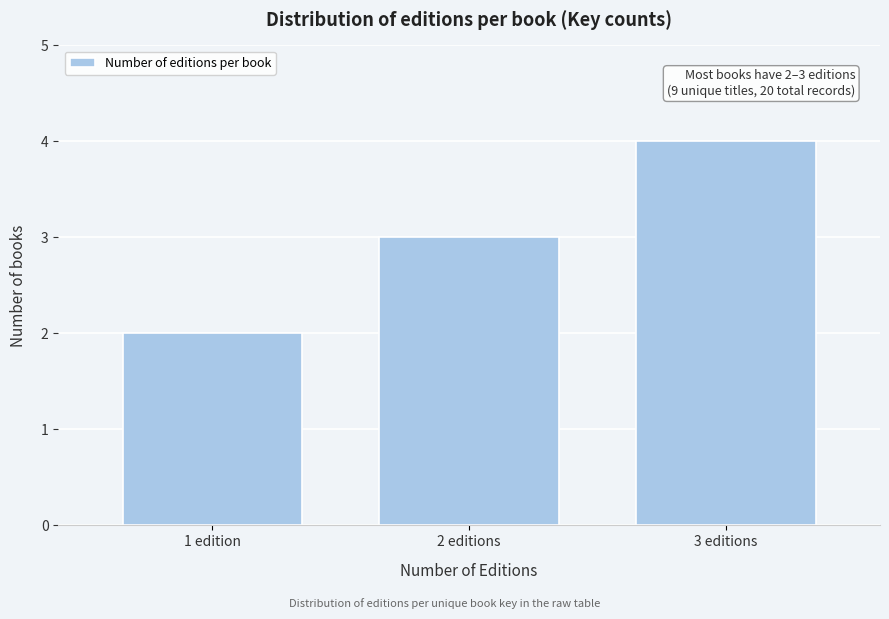

Reading right to left, extract all data points from this chart.

3 editions=4	2 editions=3	1 edition=2